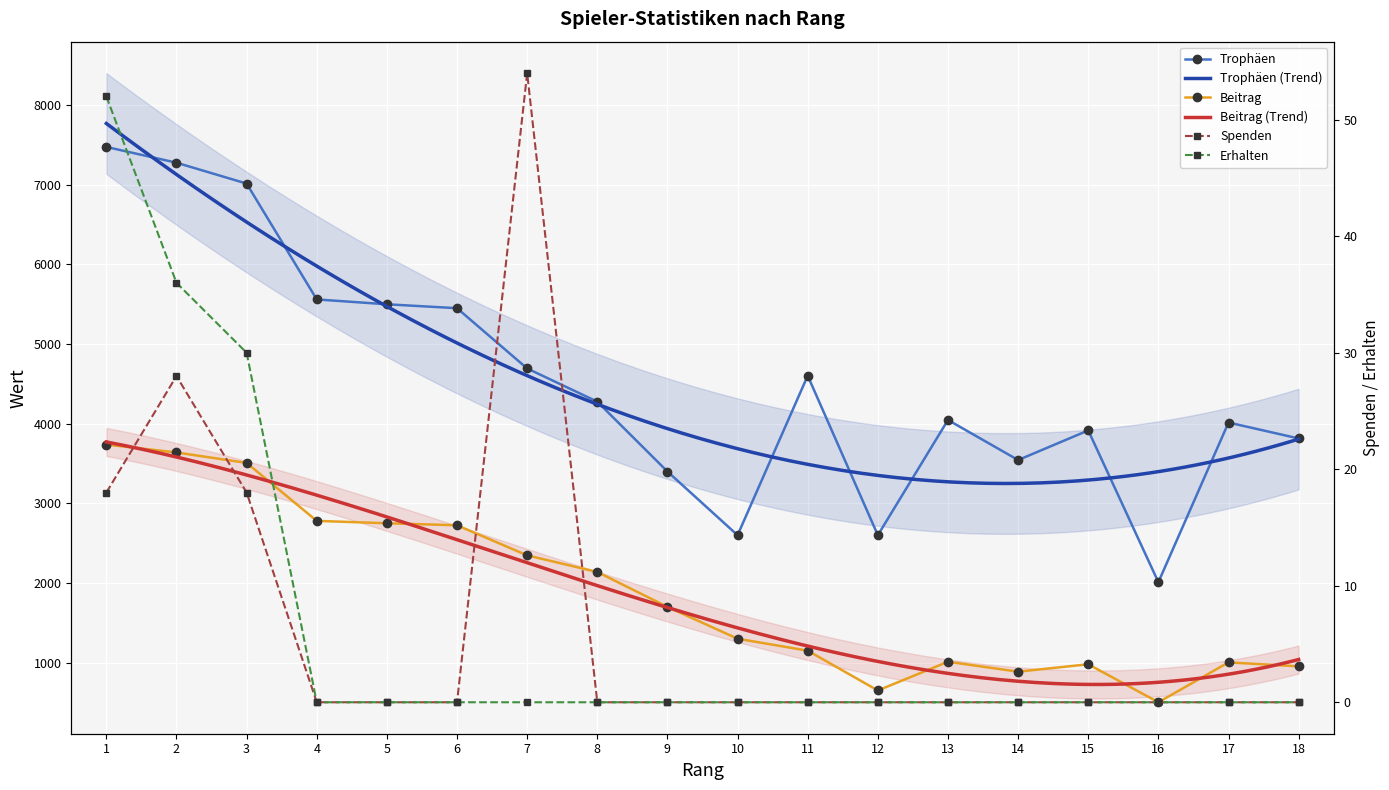

At which label is Trophäen closest to 4743?

7